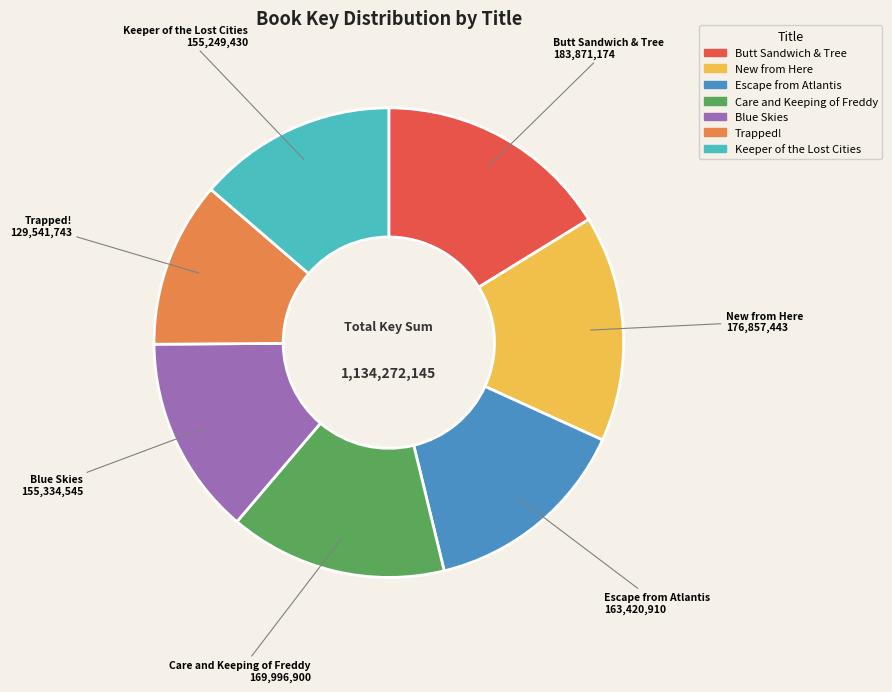

Approximately how many times larger is the value at Trapped! compared to Keeper of the Lost Cities?

0.8